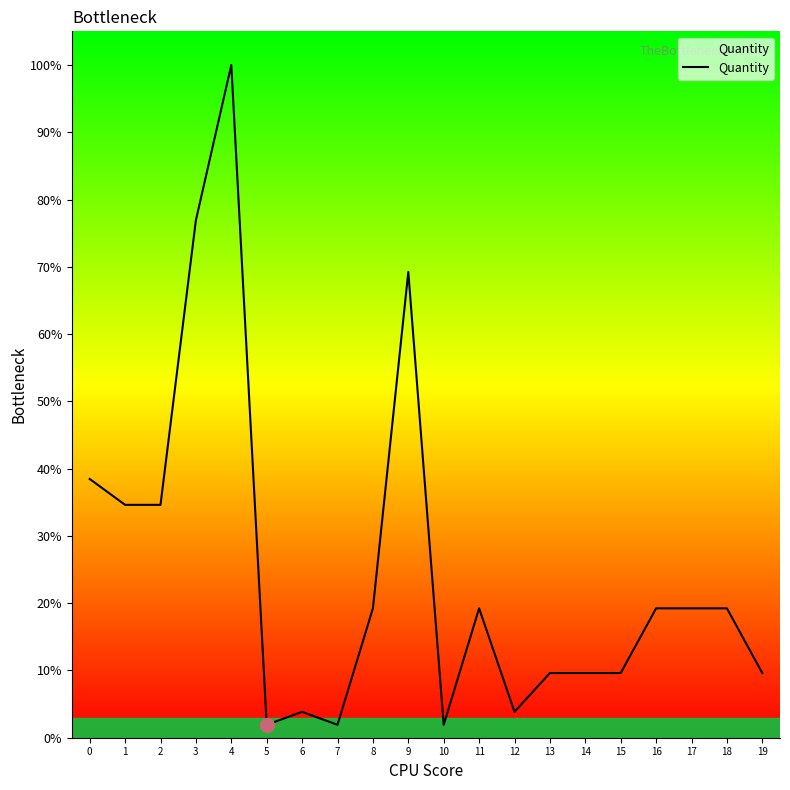

List the labels in order of value, largest first.

4, 3, 9, 0, 1, 2, 8, 11, 16, 17, 18, 13, 14, 15, 19, 6, 12, 5, 7, 10